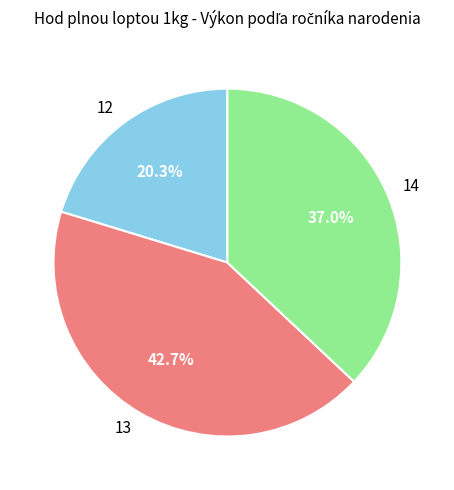

Count the number of slices in the pie.

3